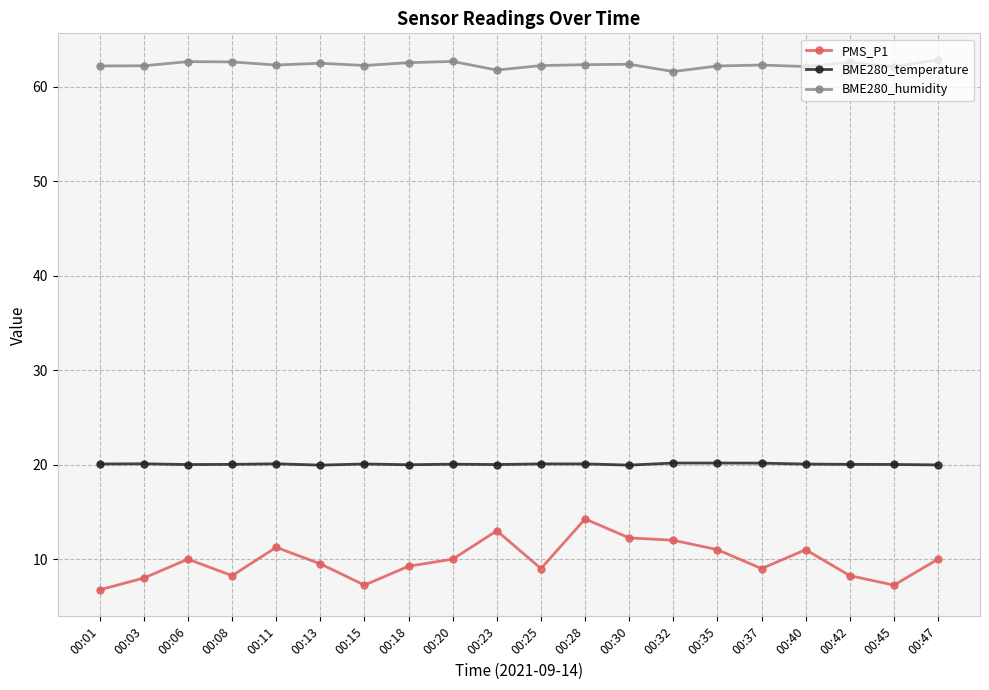

What is the total value across all series at 00:18?

91.8